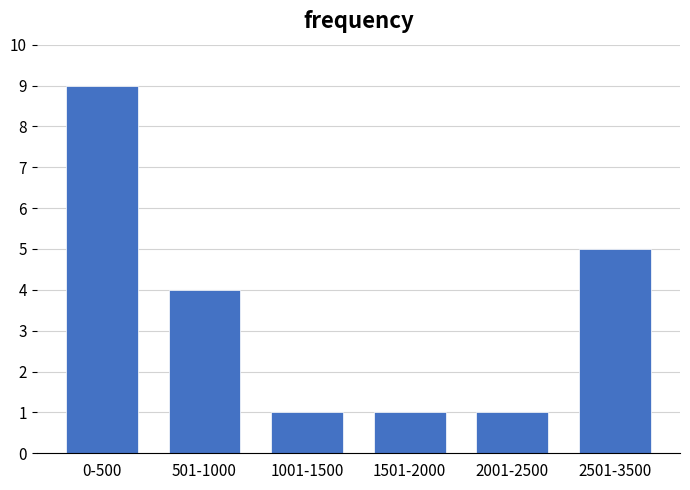

Reading left to right, what are all the values shown in this chart?

0-500=9	501-1000=4	1001-1500=1	1501-2000=1	2001-2500=1	2501-3500=5